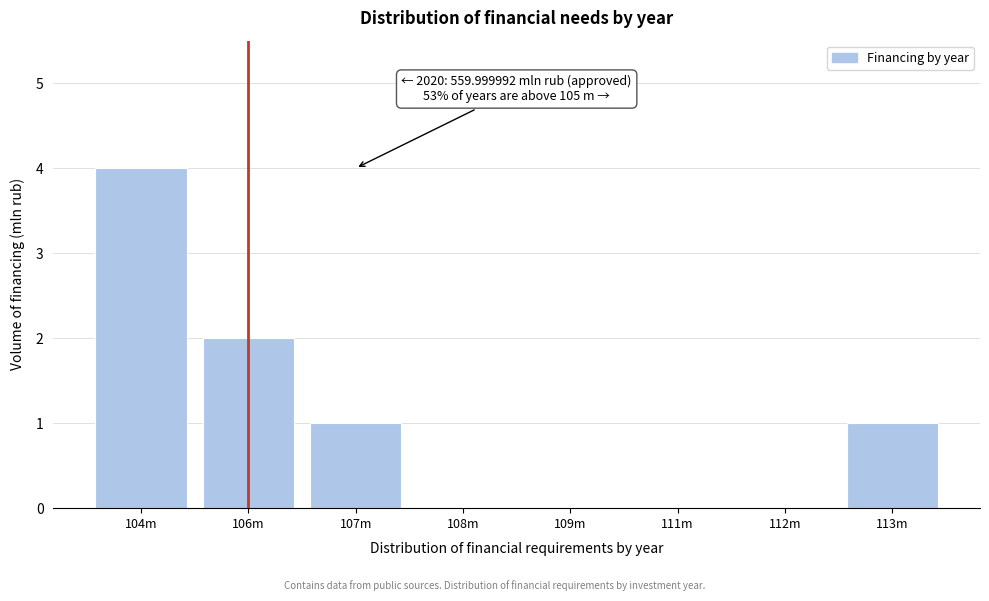

Reading right to left, list all the values displayed in this chart.

113m=1	112m=0	111m=0	109m=0	108m=0	107m=1	106m=2	104m=4